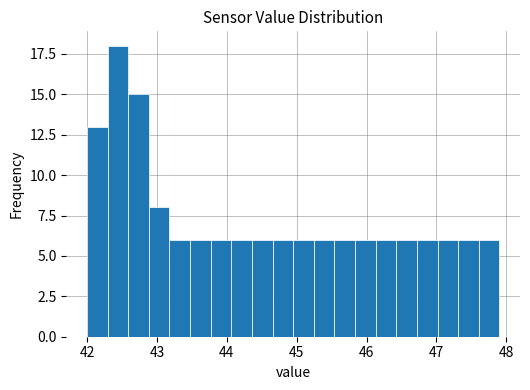

Read against the x-axis, roughly where is the centre of the tallest bar?

42.4